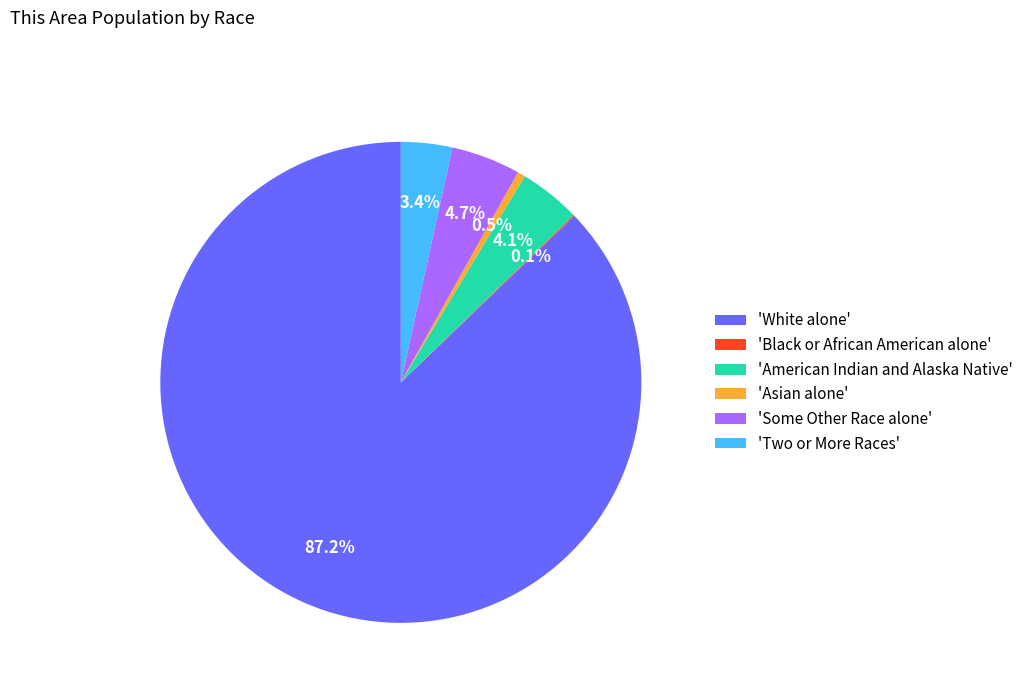

Which has a higher value, 'Asian alone' or 'American Indian and Alaska Native'?

'American Indian and Alaska Native'